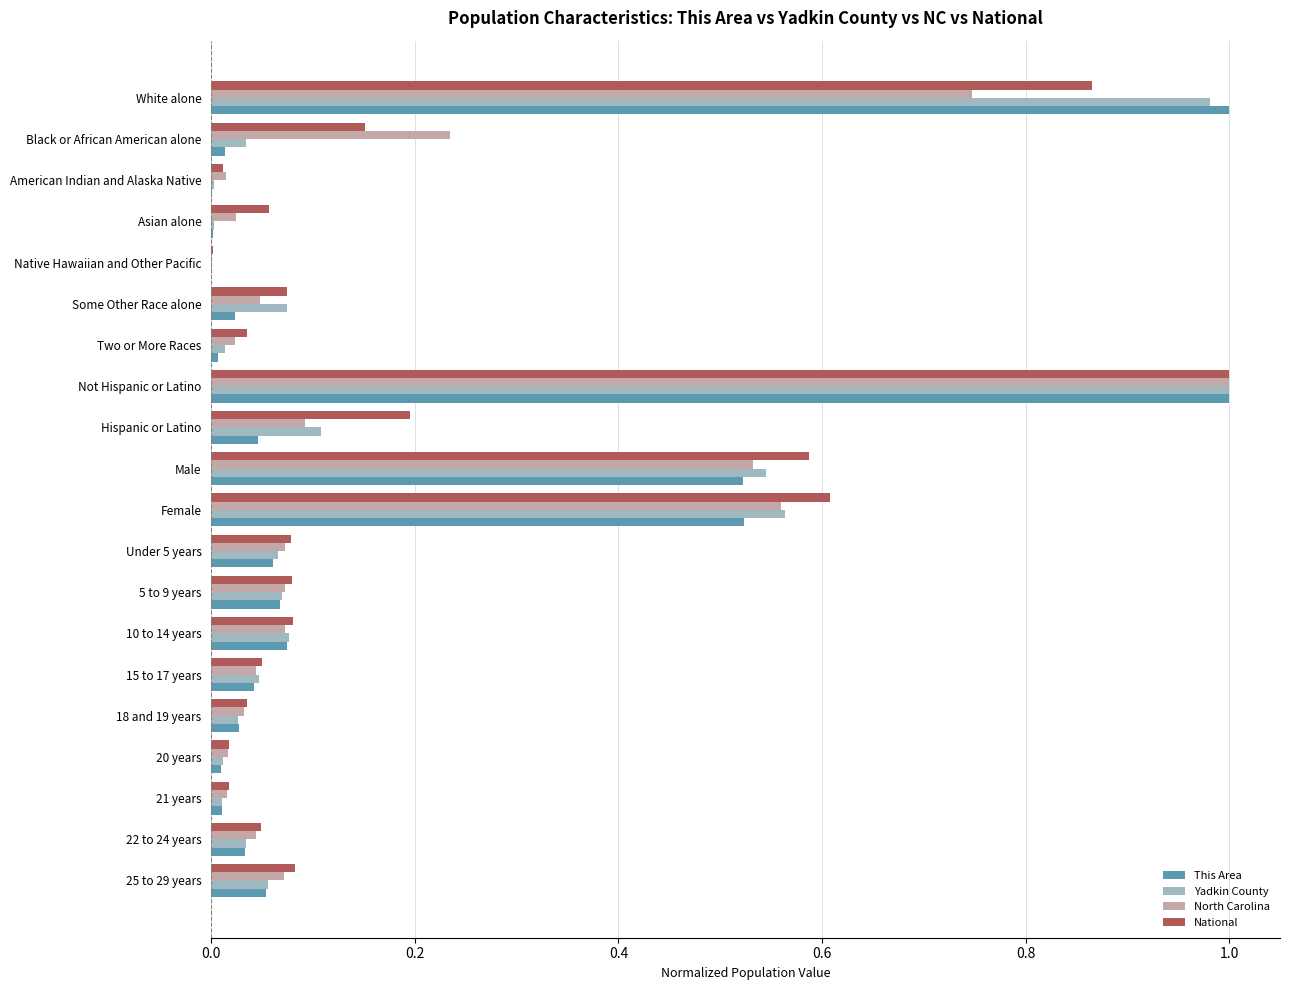

True or false: National has a value of 1.1 at Male.

False